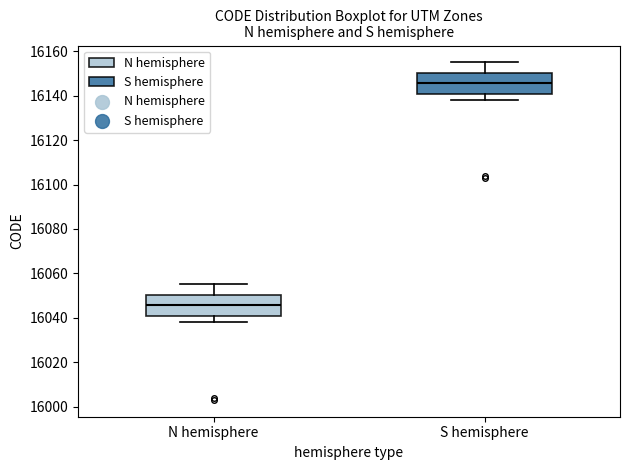

Reading left to right, transcribe this box plot: for each box, give where its median line is, the range the box spans, and where its two whiskers end, as read against the y-axis. The values are not printed on the chart, so give them approximately, as read against the axis.

N hemisphere: median 16046, box 16040 to 16050, whiskers 16038 to 16056
S hemisphere: median 16146, box 16140 to 16150, whiskers 16138 to 16156